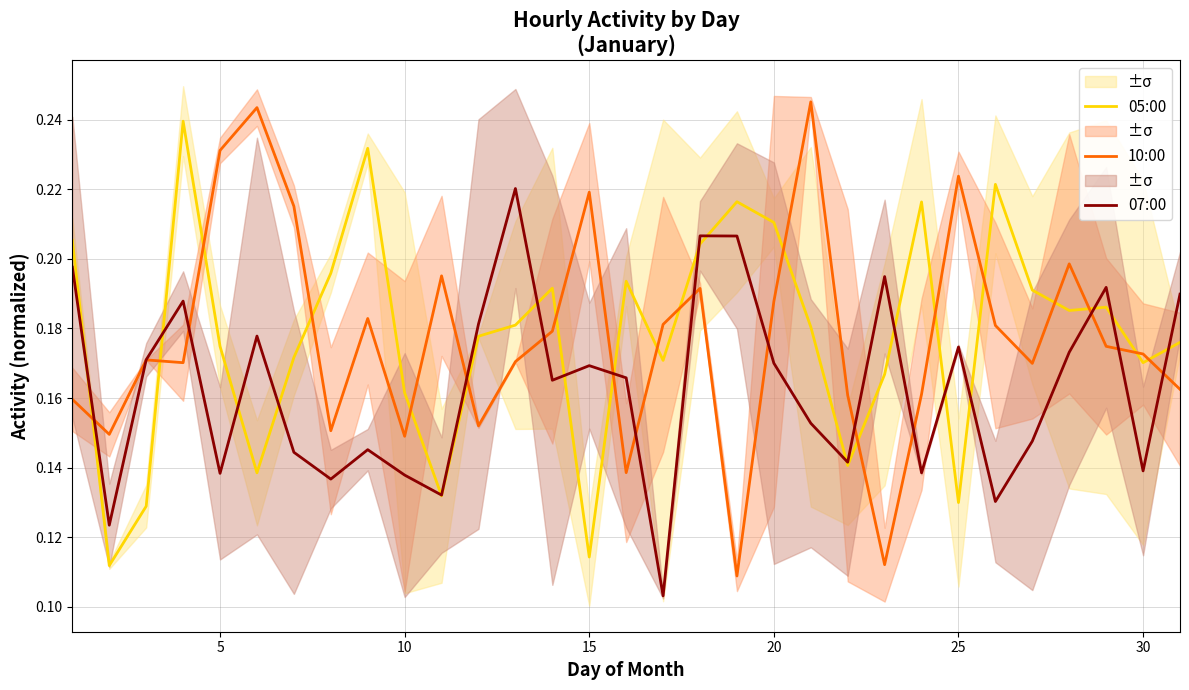

What is the average value of the 10:00 series?

0.2